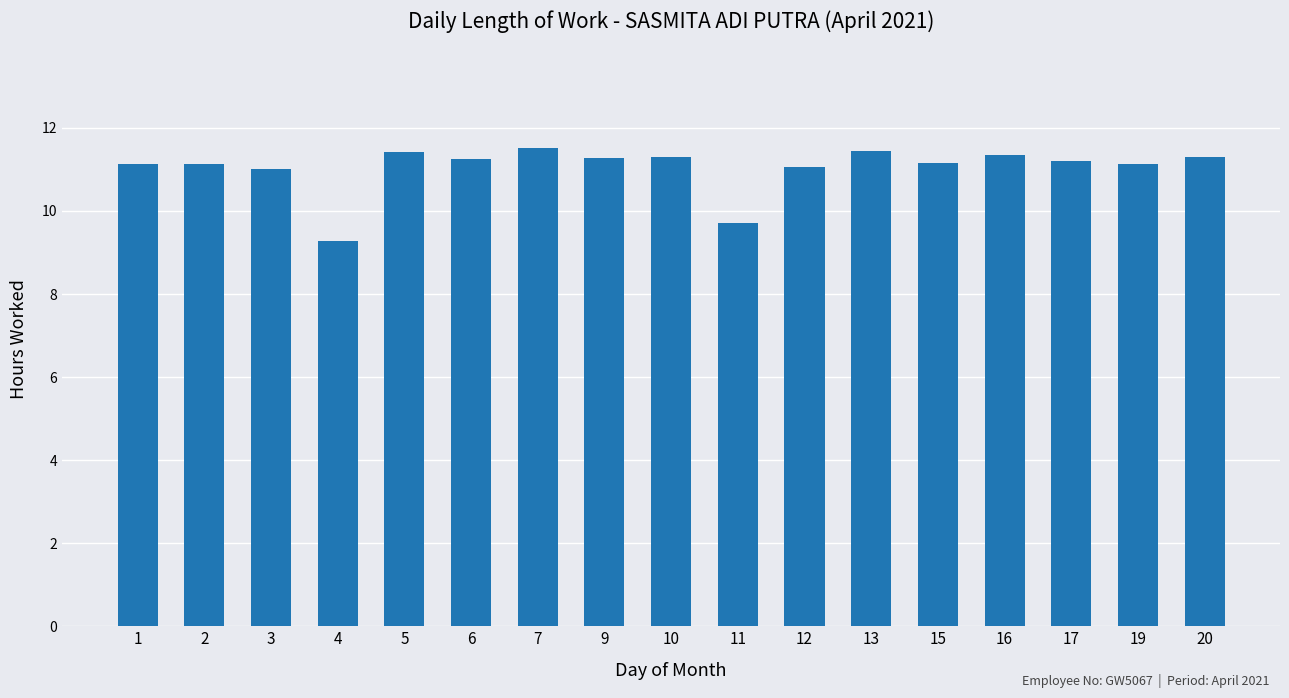

What is the value of the 15th bar from the left?

11.2